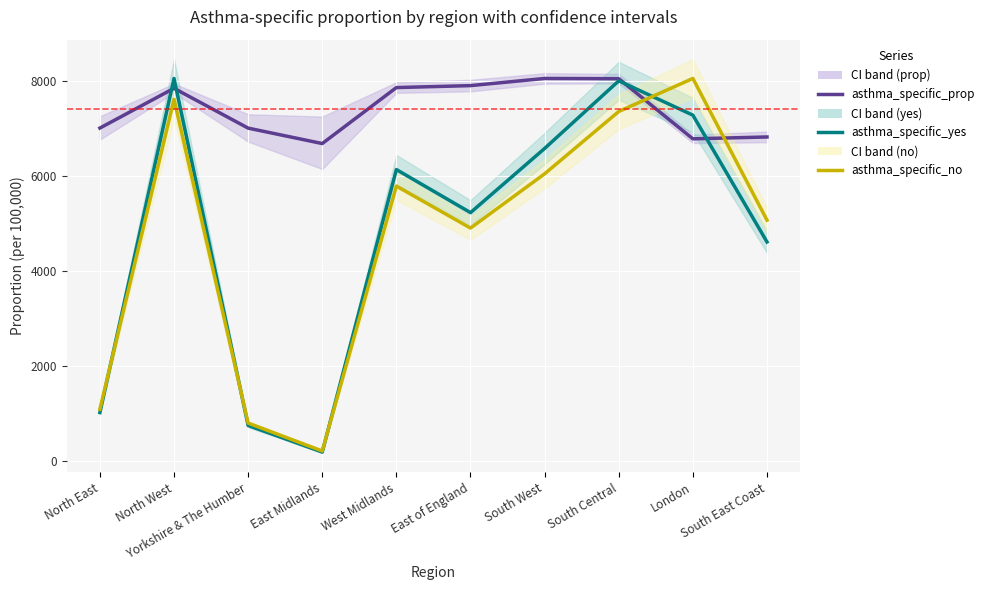

How many lines are shown in the chart?

3